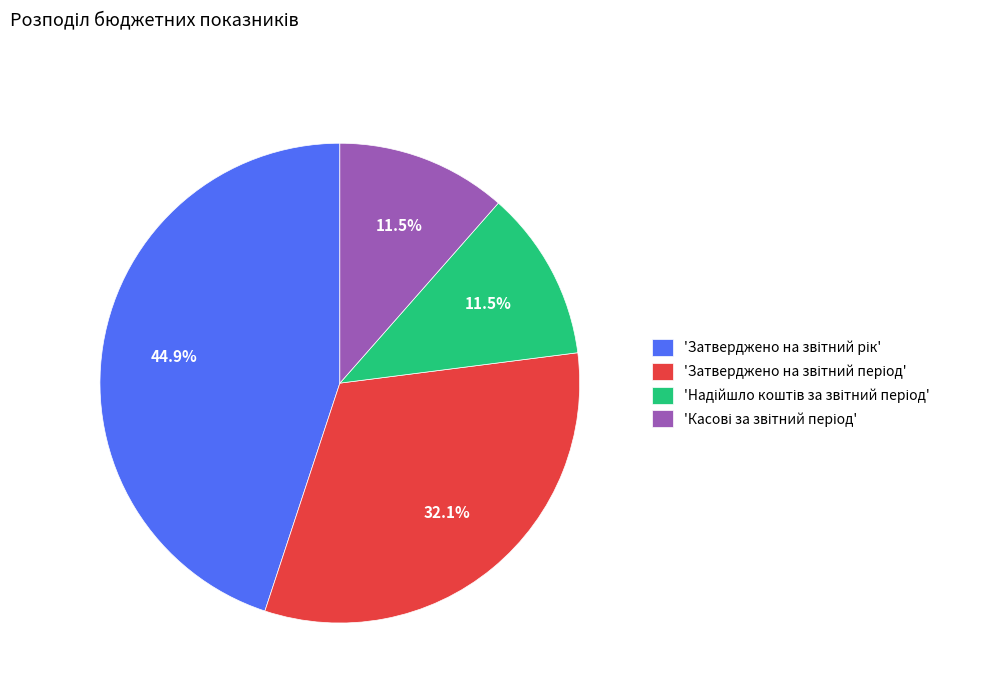

Is there any slice that represents more than half of the pie?

No